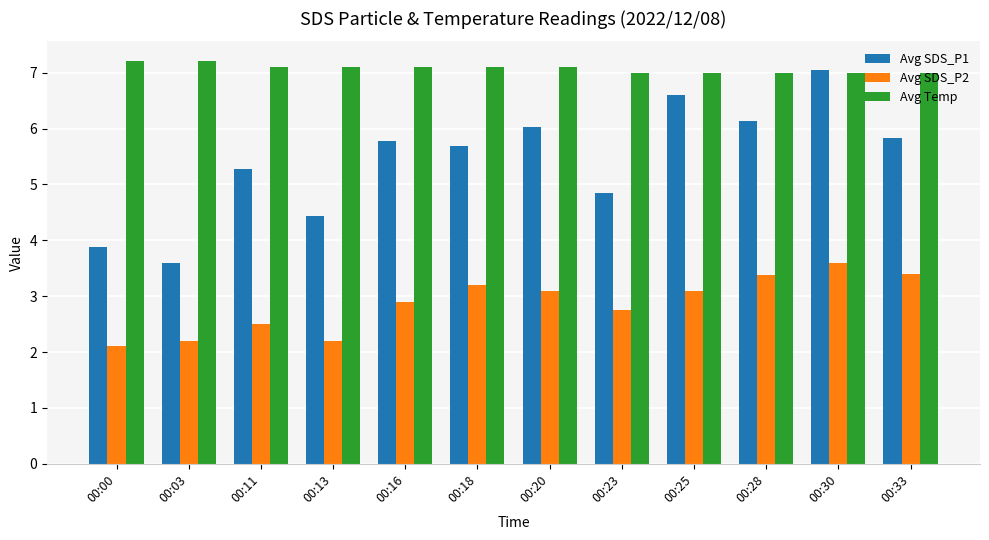

Which series has the largest range (max minus min)?

Avg SDS_P1